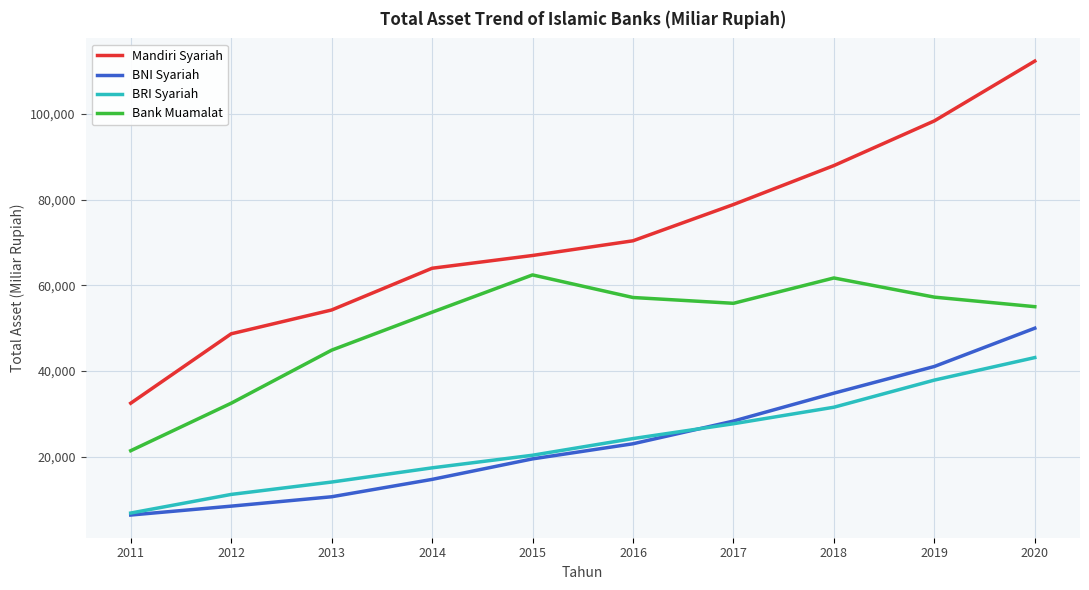

Where is BRI Syariah nearest to the value 24989?

2016